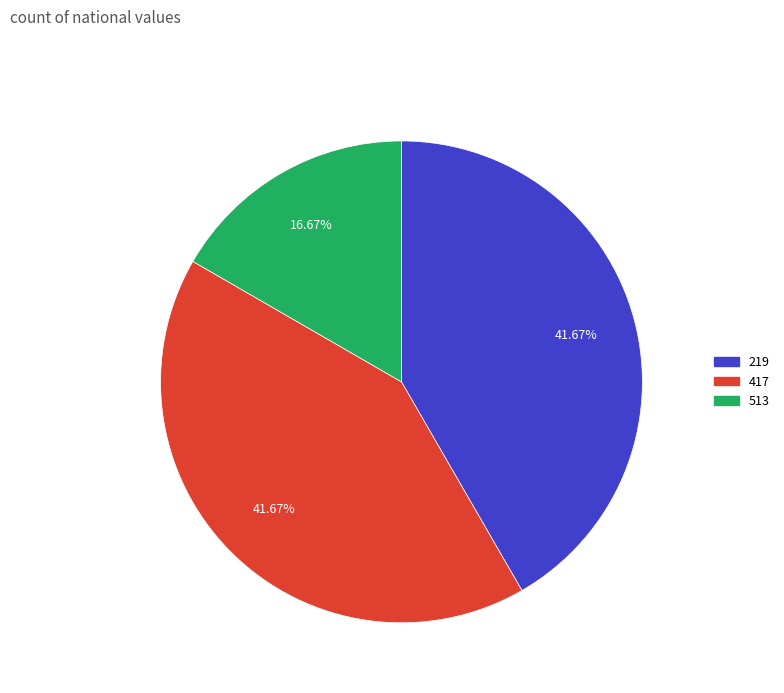

Does any single category account for the majority?

No